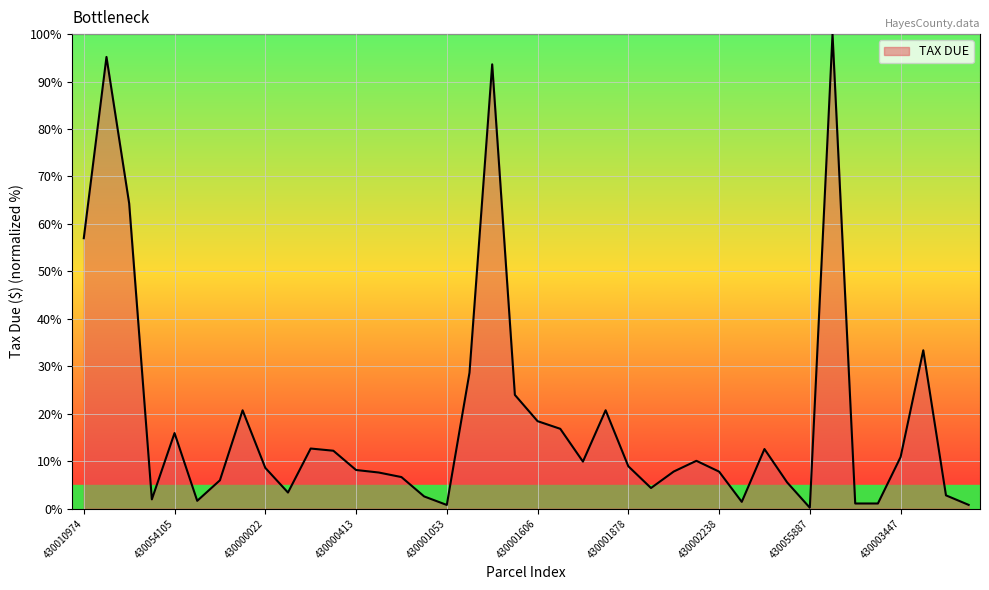

What is the maximum value shown in the chart?

100.0